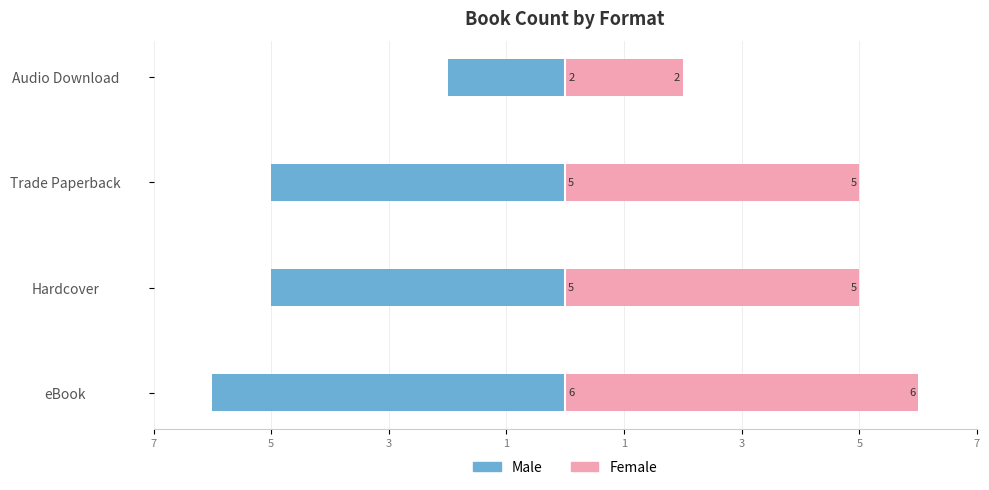

Rank the series at Hardcover from highest to lowest value.

Female, Male